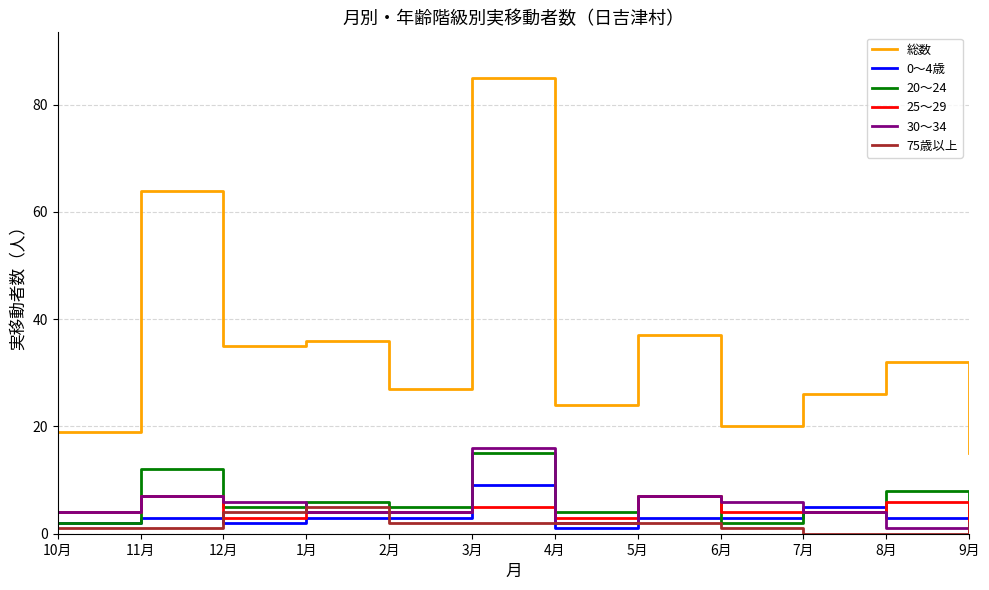

At which category is the sum across all series the highest?

3月